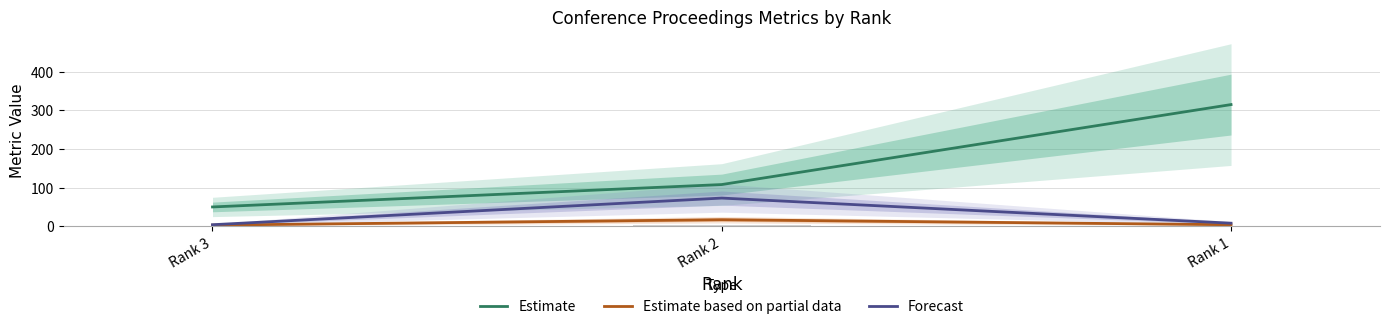

How many bars are there in total?

9